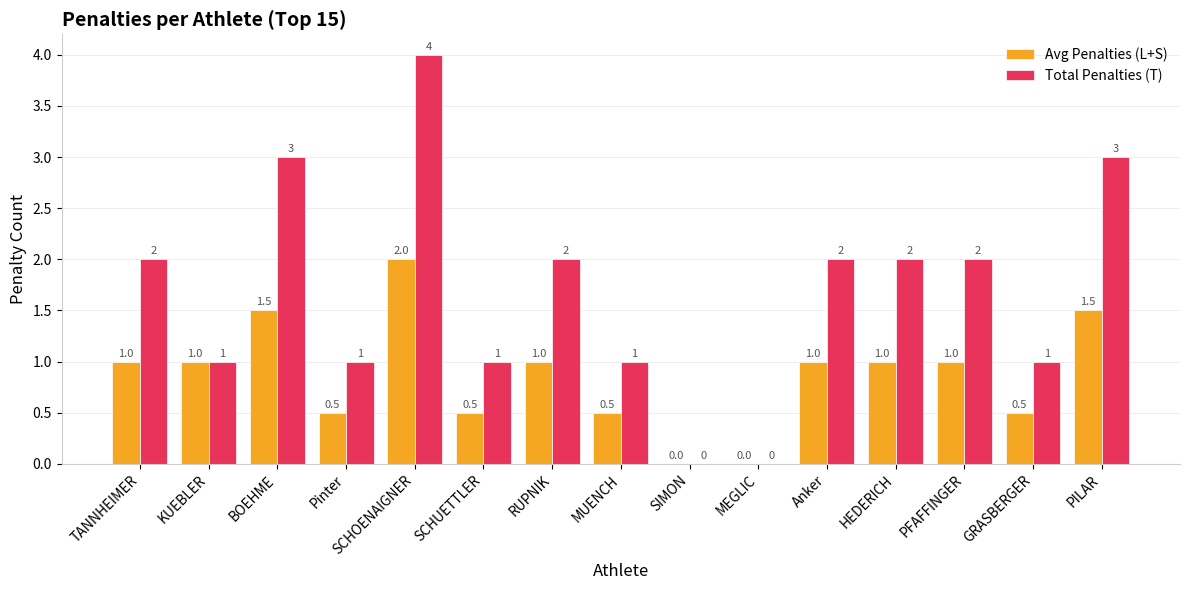

At which label does Avg Penalties (L+S) reach its peak?

SCHOENAIGNER